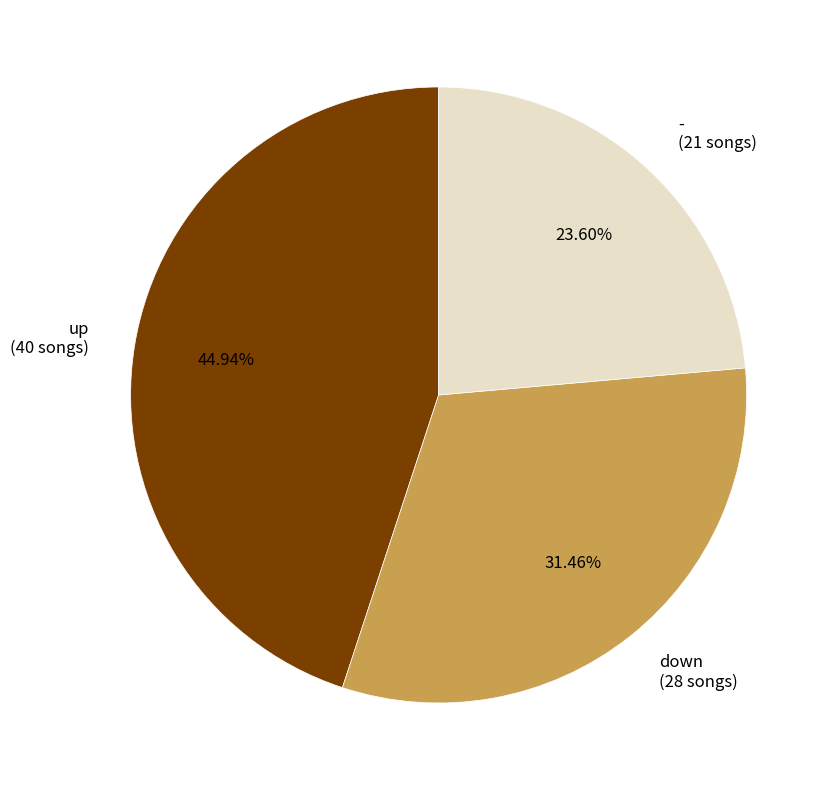

How many segments does this pie chart have?

3